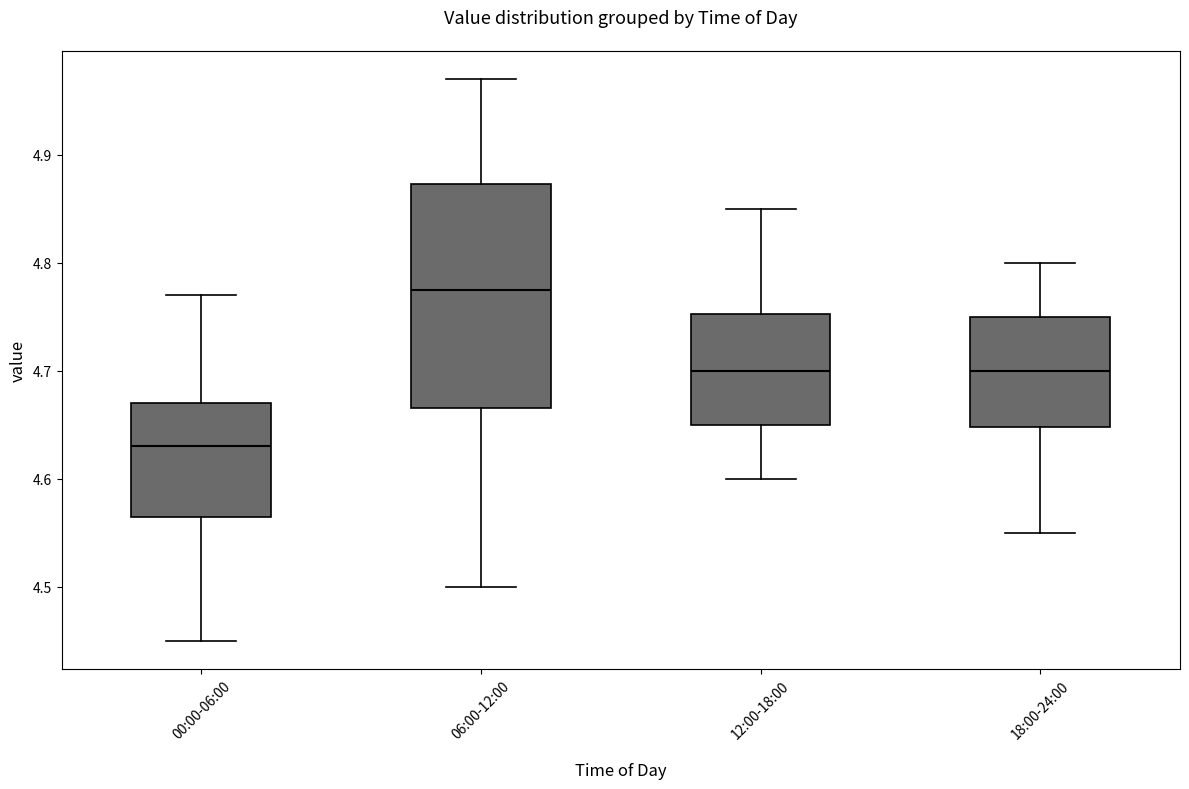

Reading left to right, transcribe this box plot: for each box, give where its median line is, the range the box spans, and where its two whiskers end, as read against the y-axis. The values are not printed on the chart, so give them approximately, as read against the axis.

00:00-06:00: median 4.63, box 4.57 to 4.67, whiskers 4.45 to 4.77
06:00-12:00: median 4.78, box 4.67 to 4.87, whiskers 4.50 to 4.97
12:00-18:00: median 4.70, box 4.65 to 4.75, whiskers 4.60 to 4.85
18:00-24:00: median 4.70, box 4.65 to 4.75, whiskers 4.55 to 4.80